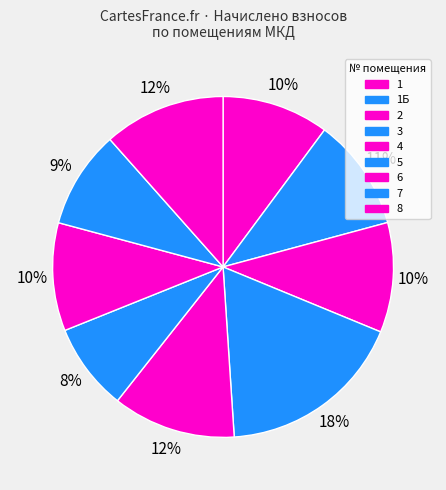

How many segments does this pie chart have?

9